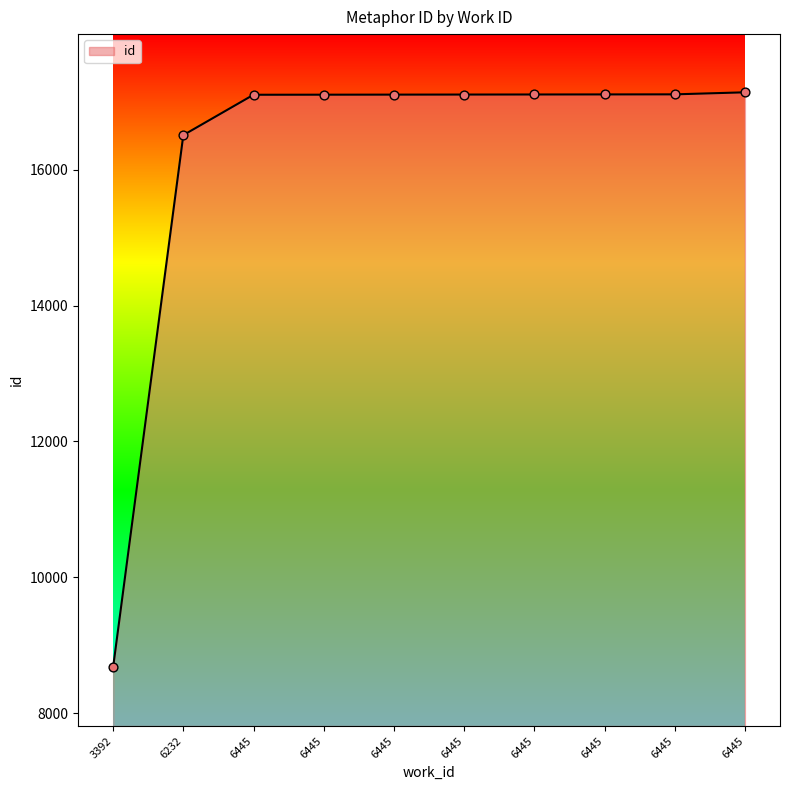

How many lines are shown in the chart?

1